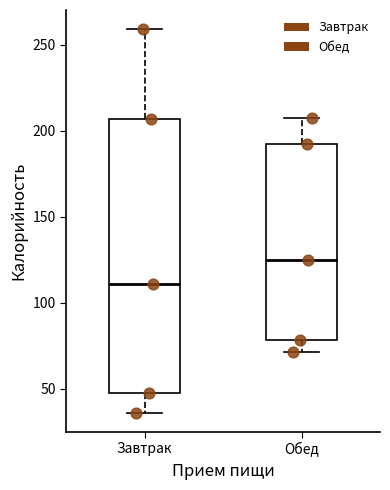

Where does the lower whisker of the box for Завтрак end on the y-axis? The values are not printed on the chart, so give them approximately, as read against the axis.

35